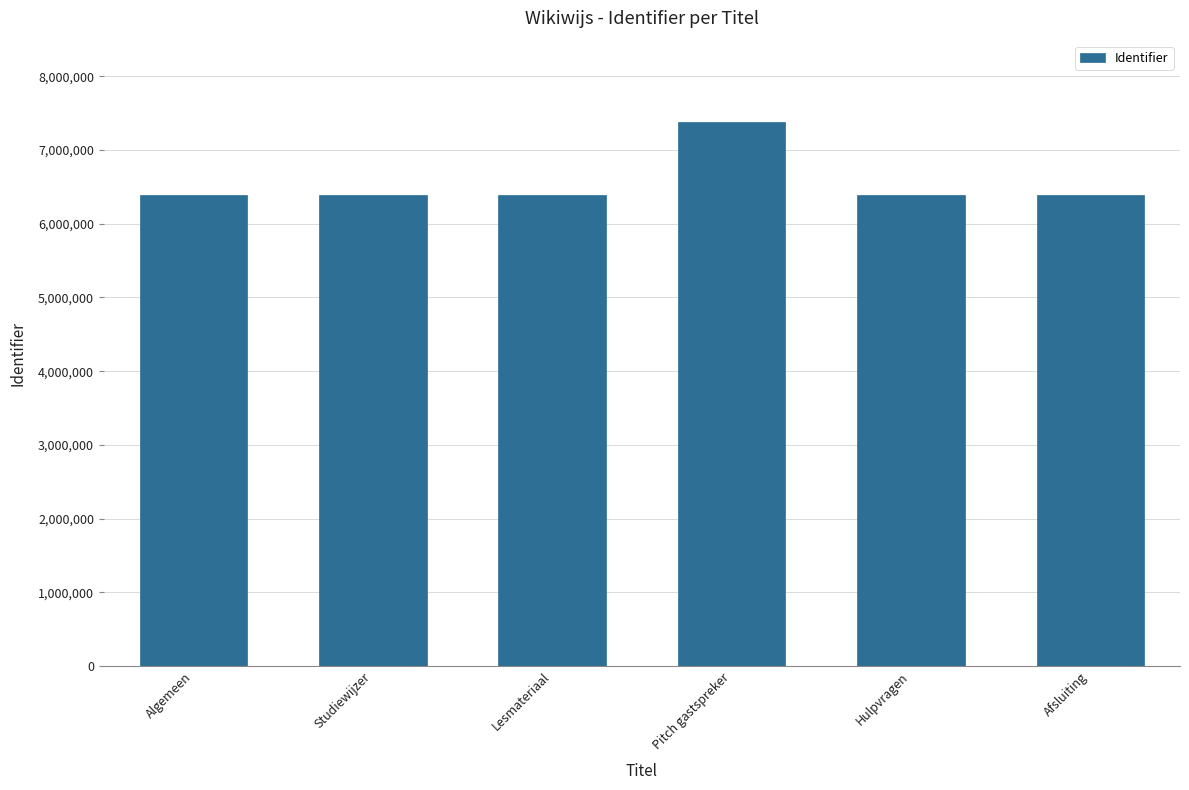

How many bars are there in total?

6